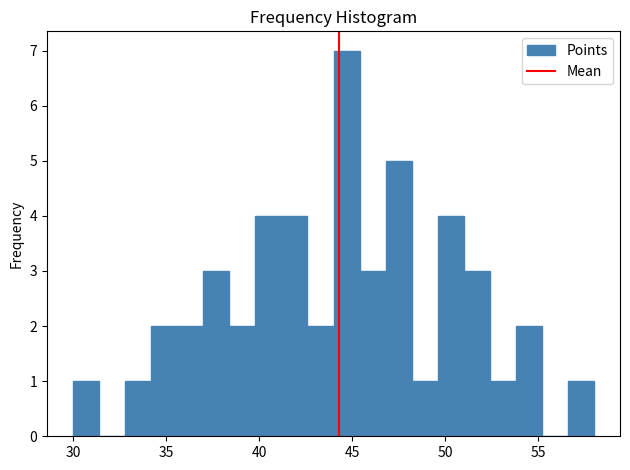

Around what value on the x-axis is the tallest bar? Give the approximate position of its centre, as read against the axis.

44.5